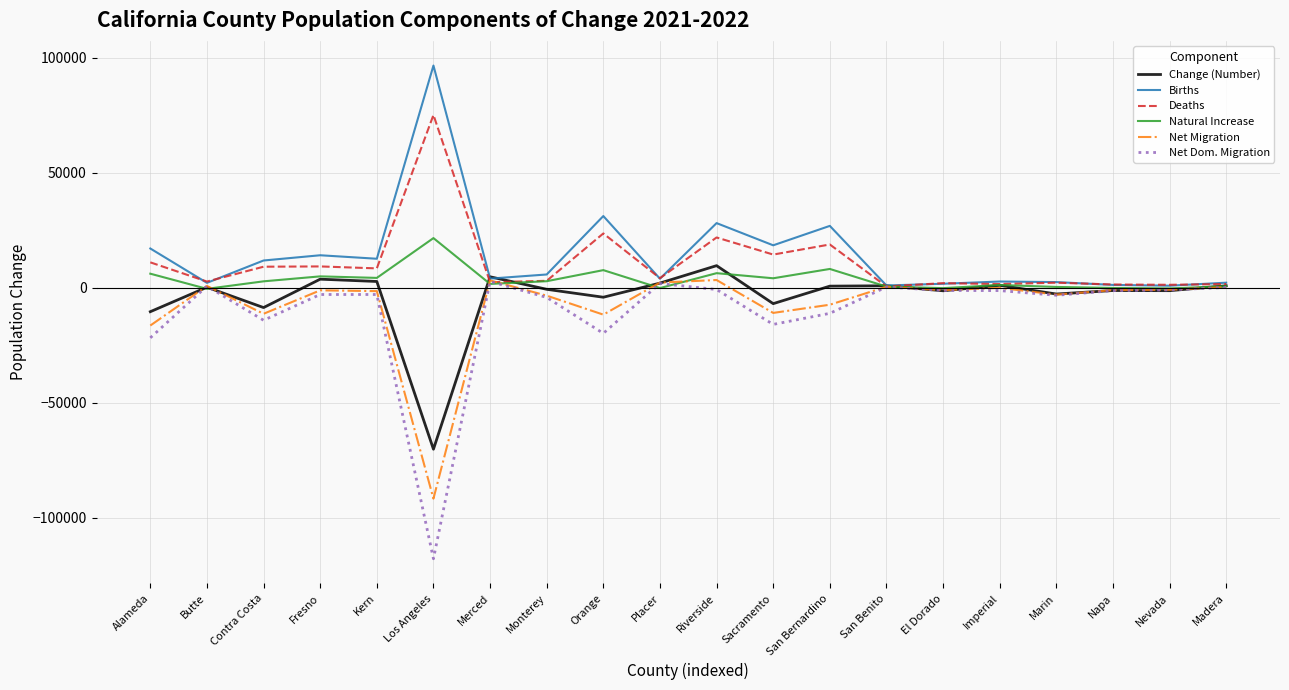

True or false: Net Dom. Migration has more than 0 points higher than both neighbors.

True